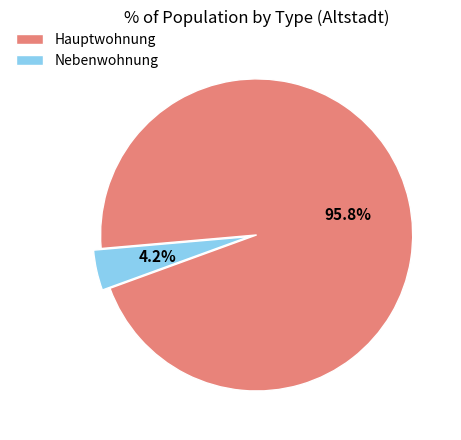

What is the total percentage of Nebenwohnung and Hauptwohnung?

100.0%